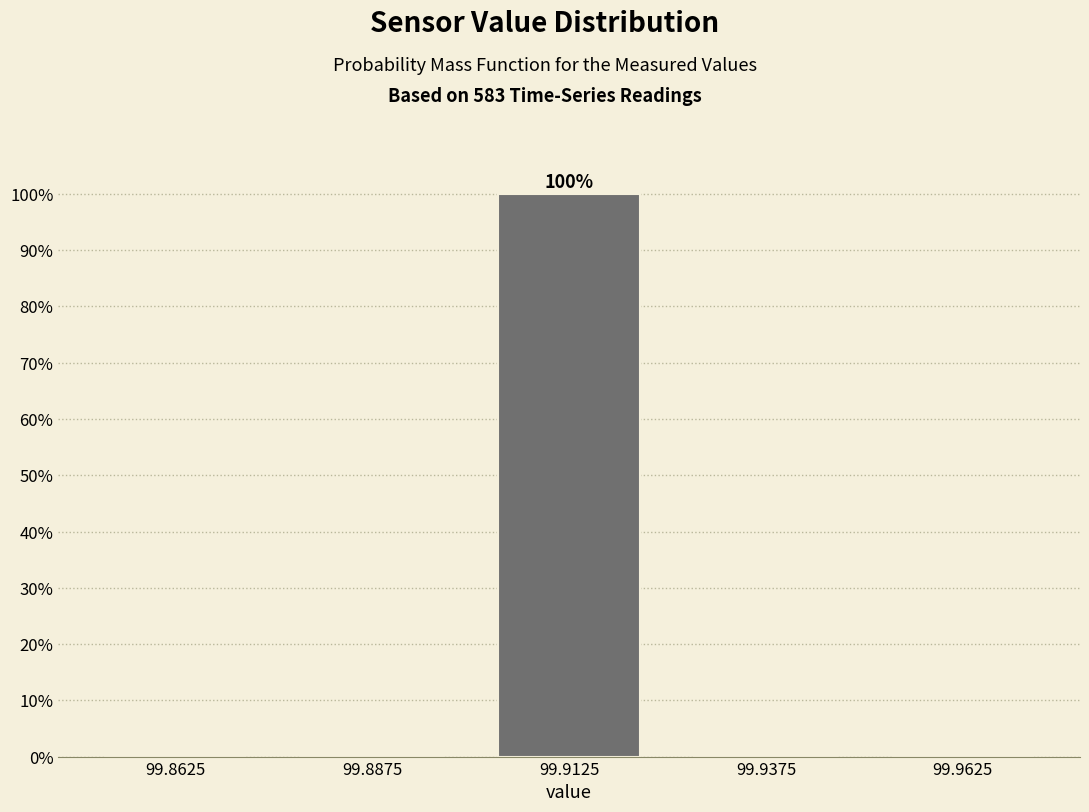

Which range on the x-axis has the tallest bar?

99.900 to 99.925